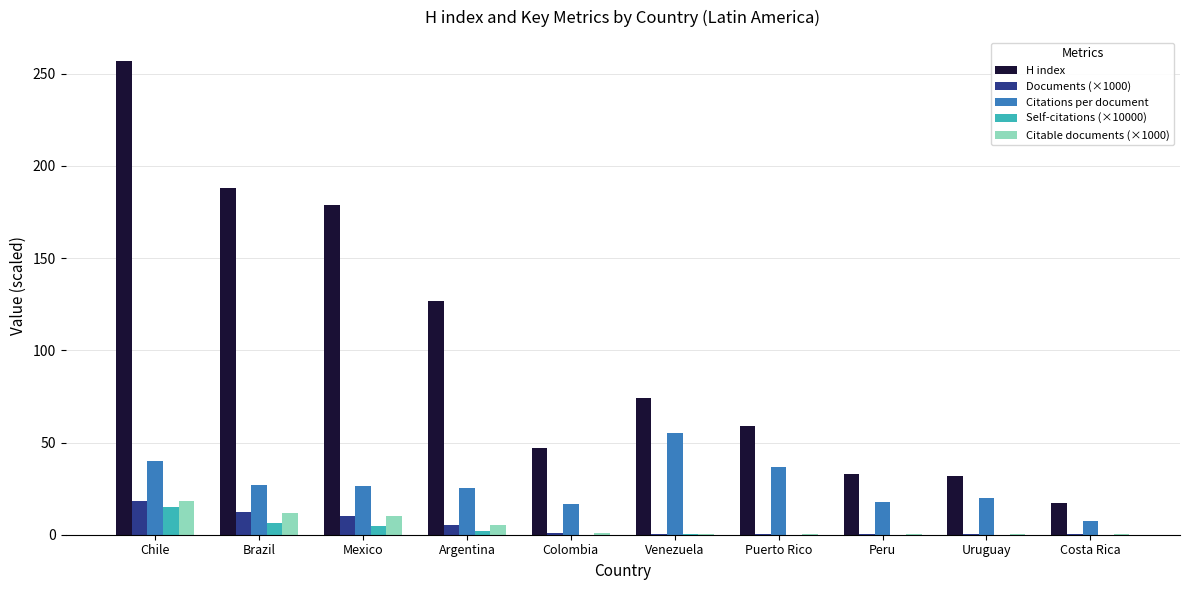

What is the approximate value of Citations per document at Puerto Rico?

36.8